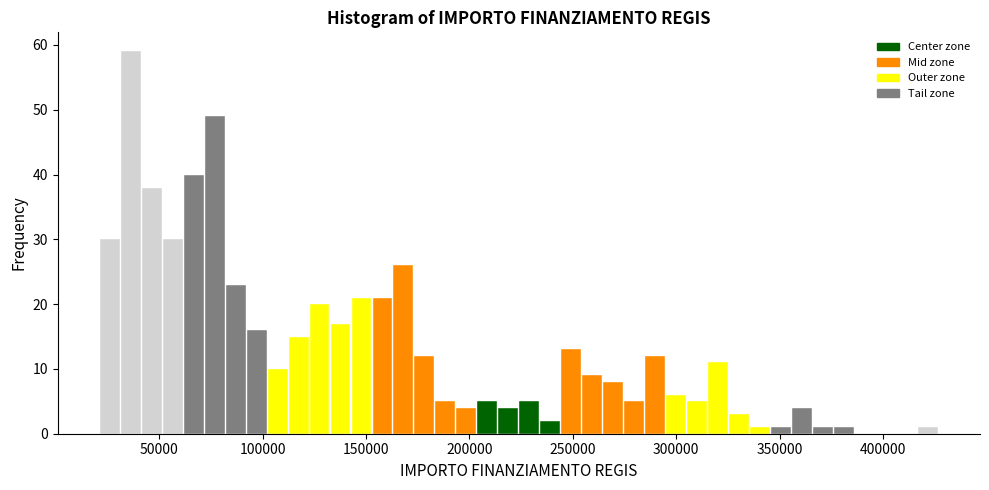

Around what value on the x-axis is the tallest bar? Give the approximate position of its centre, as read against the axis.

35000